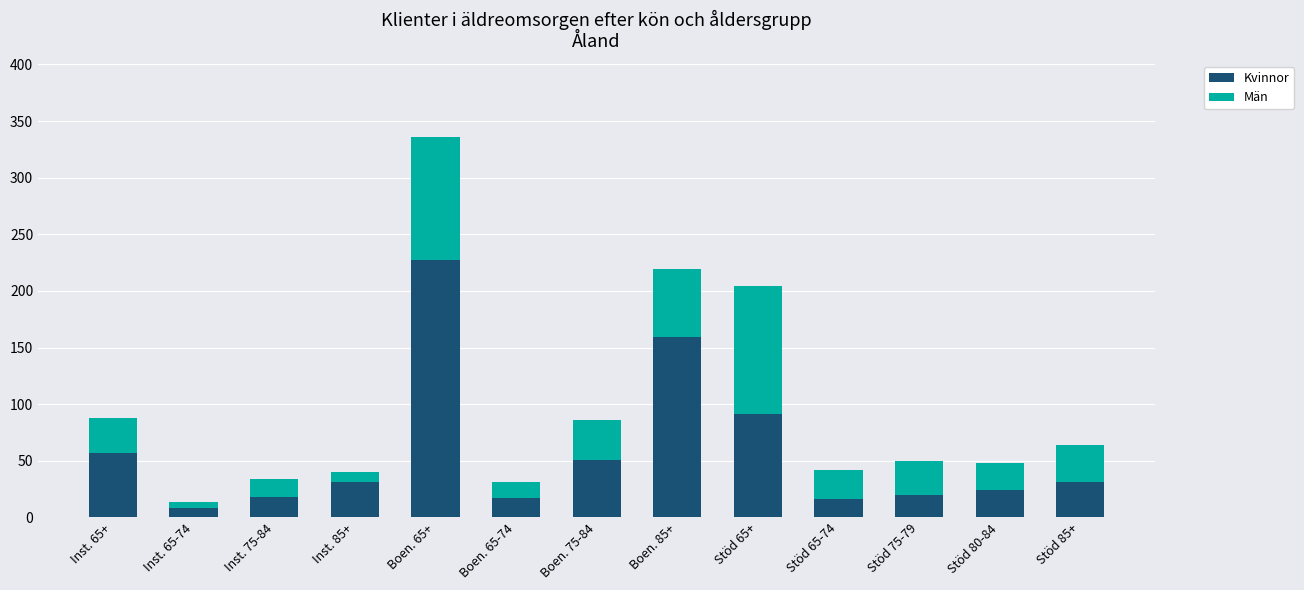

Count the number of categories in the chart.

13